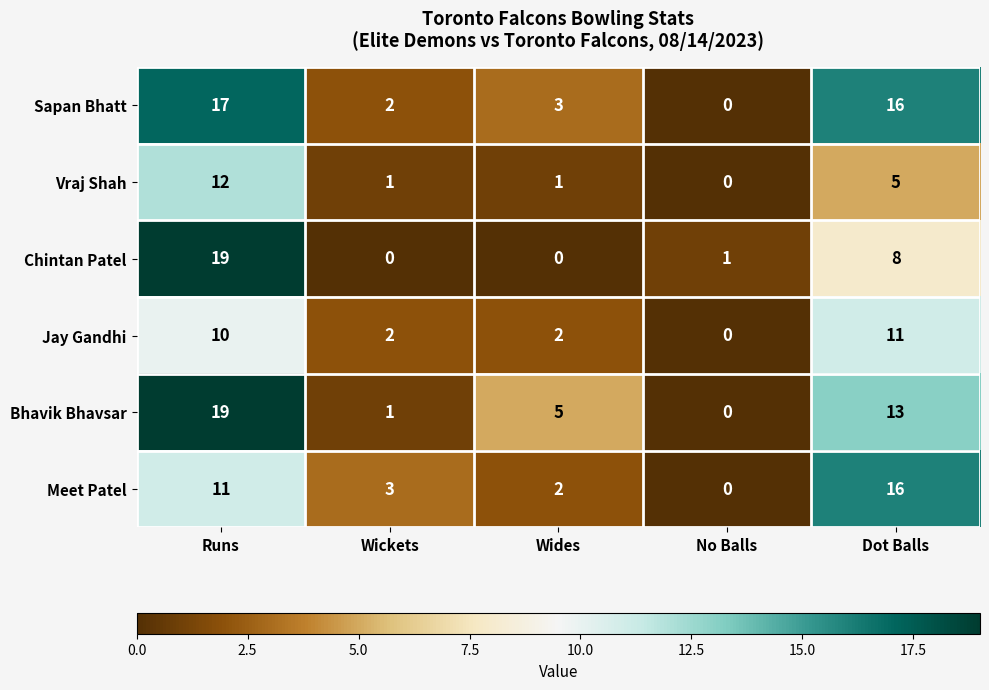

True or false: Meet Patel has a value of 16 at Dot Balls.

True